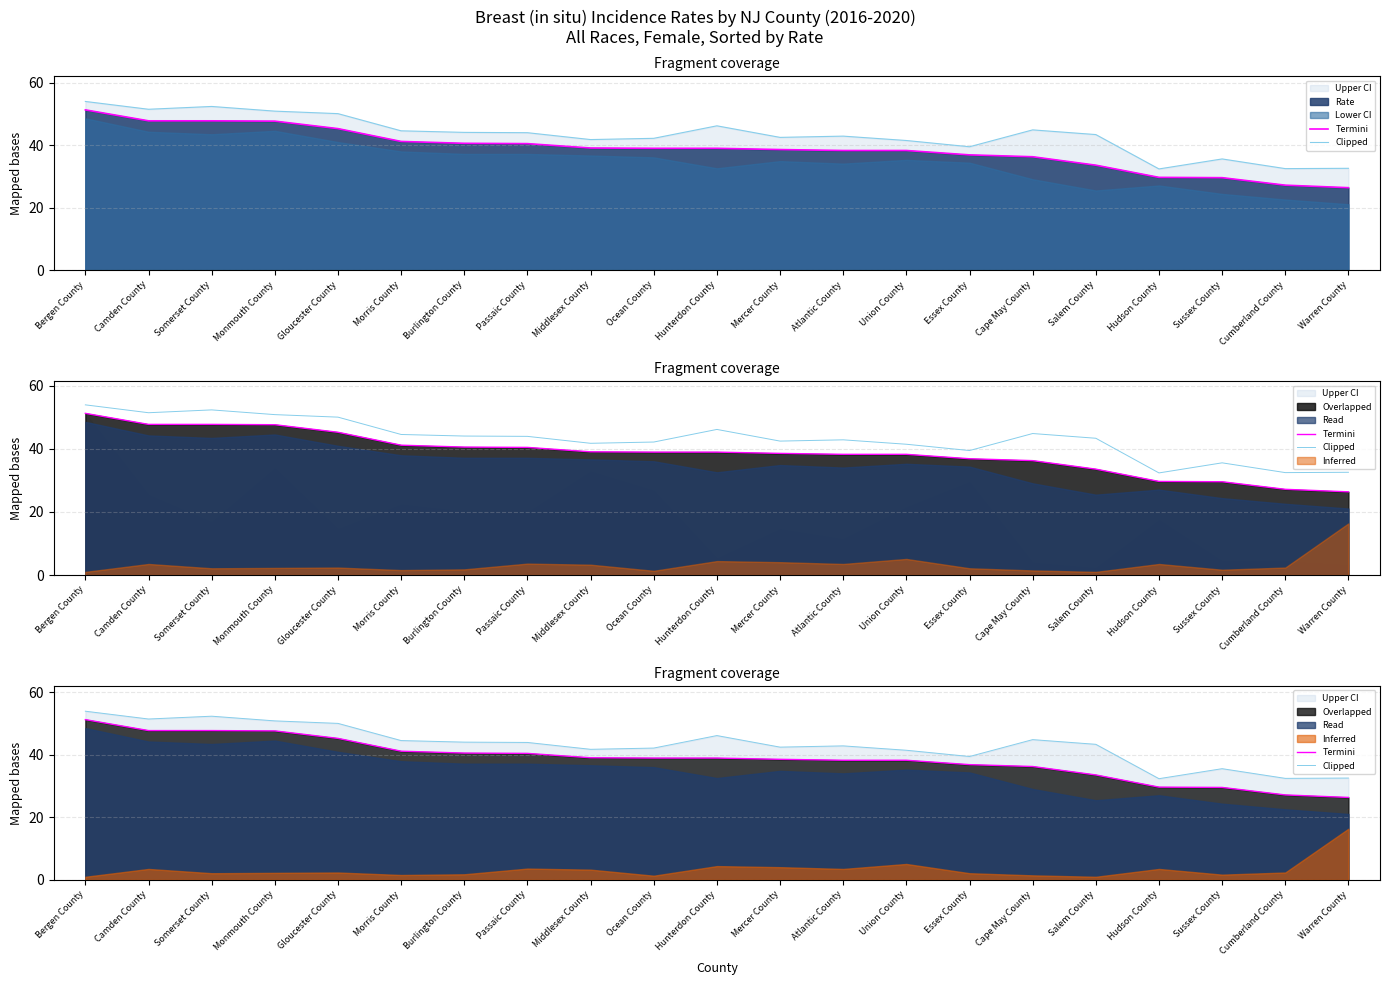

True or false: Clipped and Termini intersect in this chart.

False